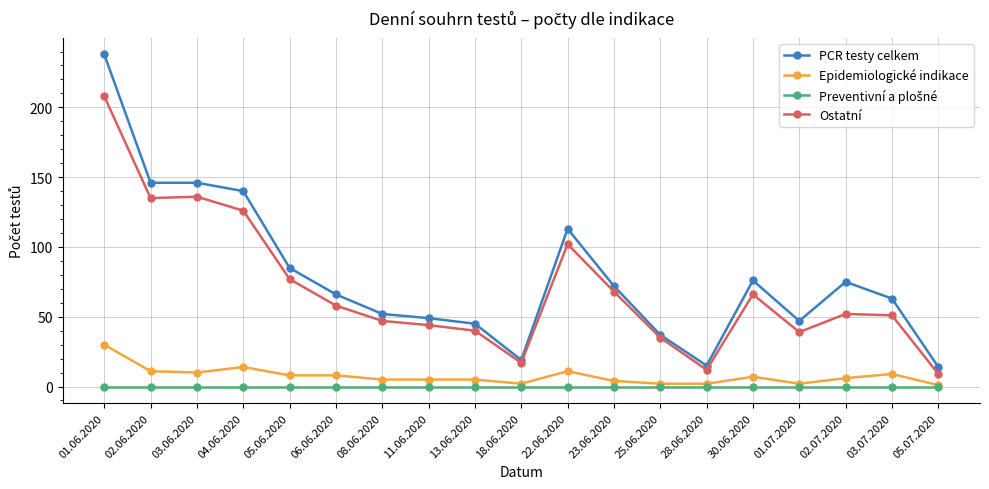

At which category is the sum across all series the highest?

01.06.2020